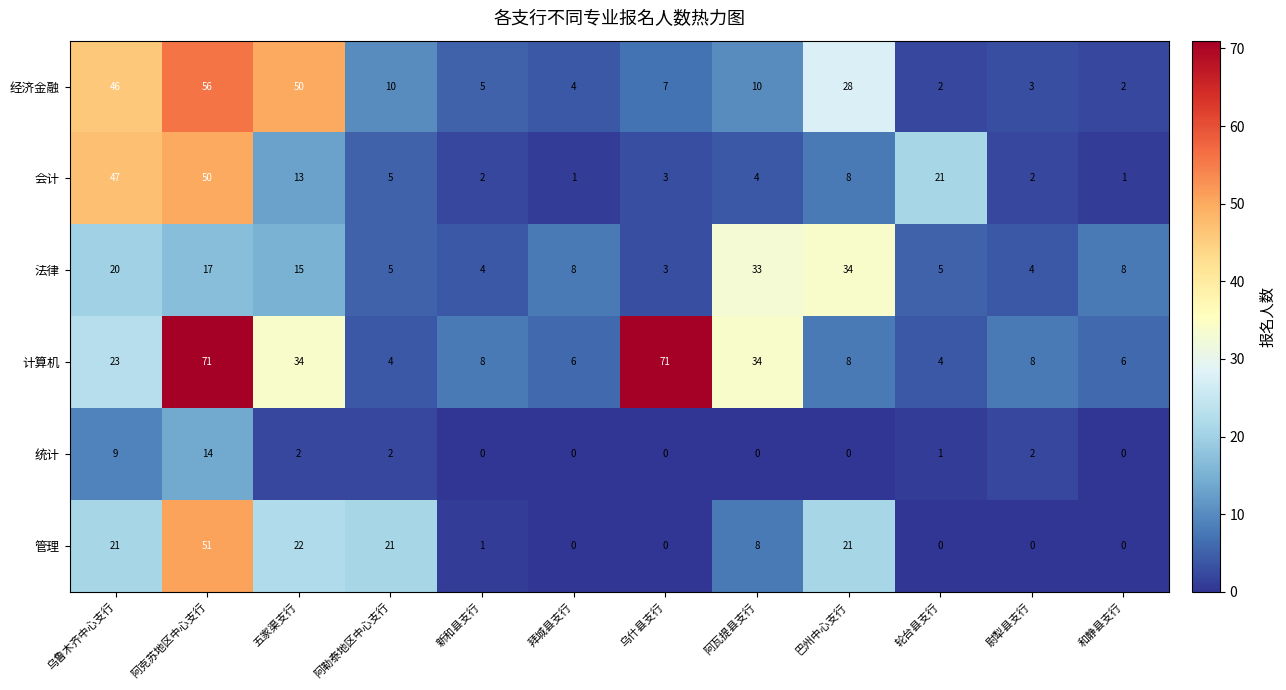

What value does the 计算机 series have at 乌什县支行, to the nearest 10?

70